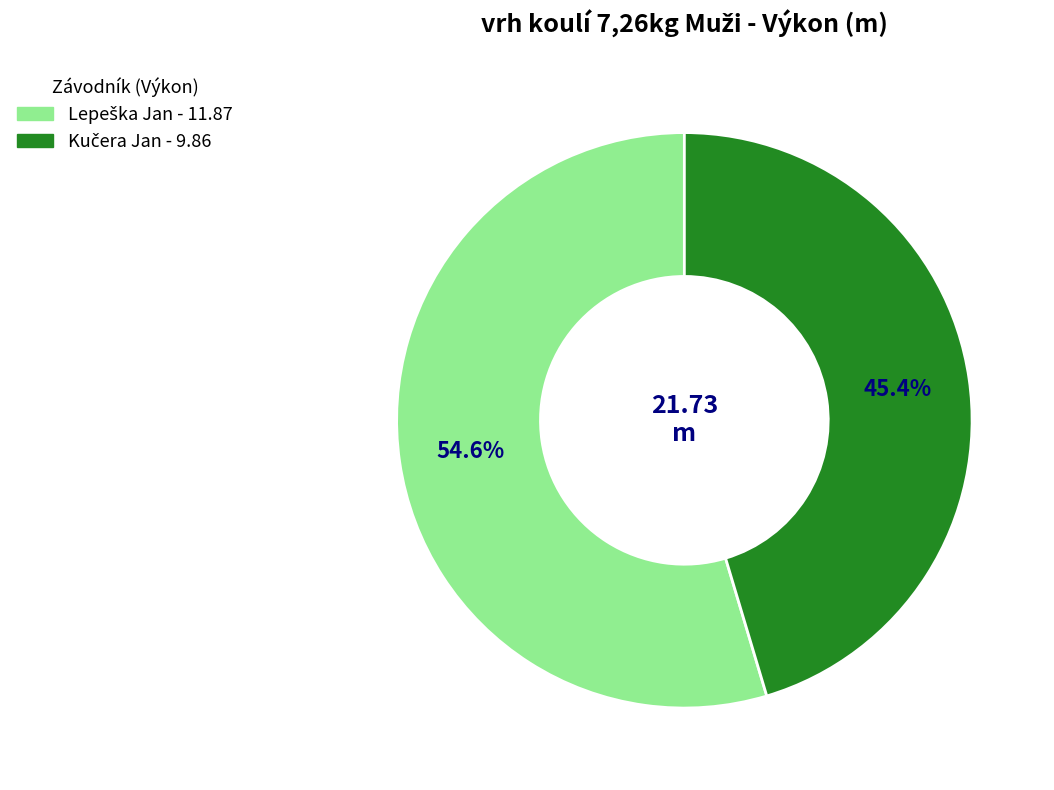

Is there any slice that represents more than half of the pie?

Yes